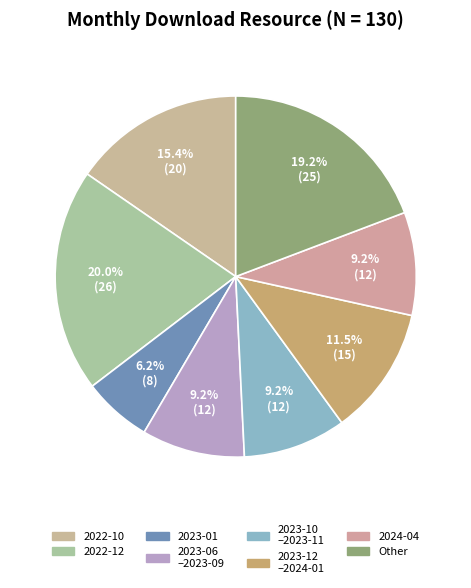

Count the number of slices in the pie.

8